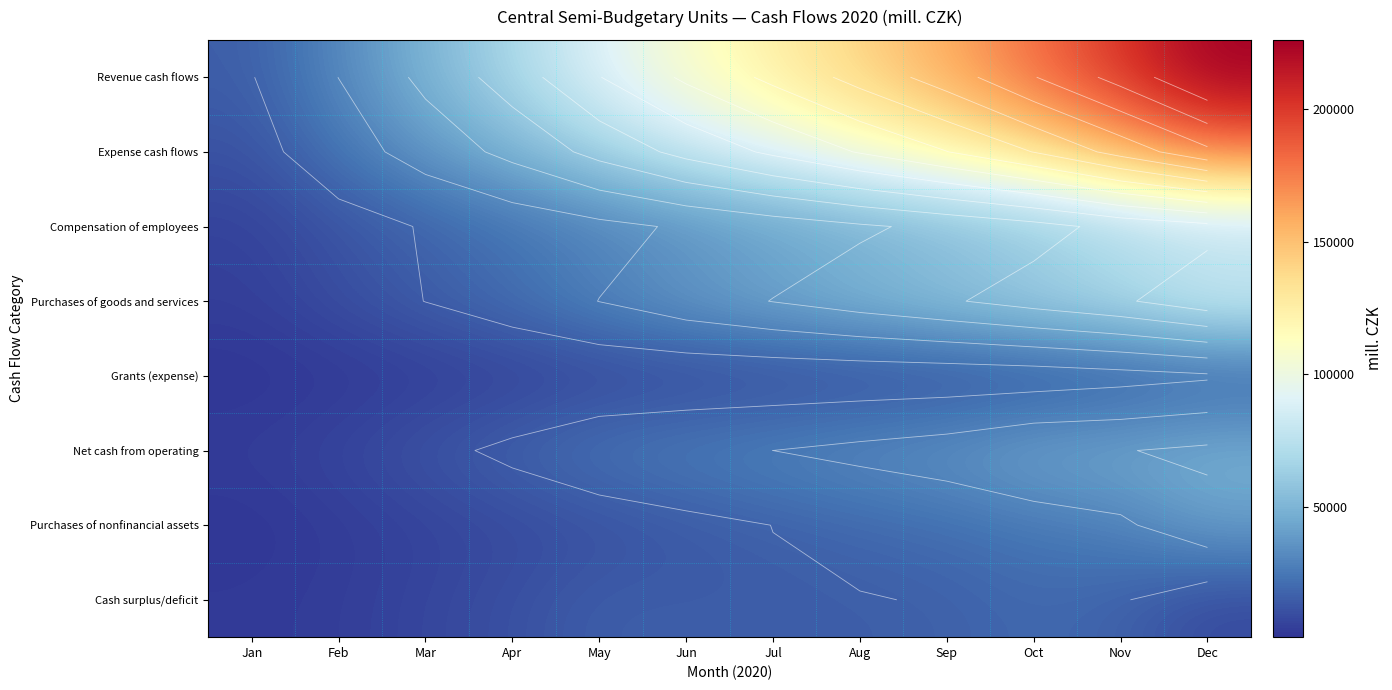

How many data points in Purchases of nonfinancial assets are above 15872?

6